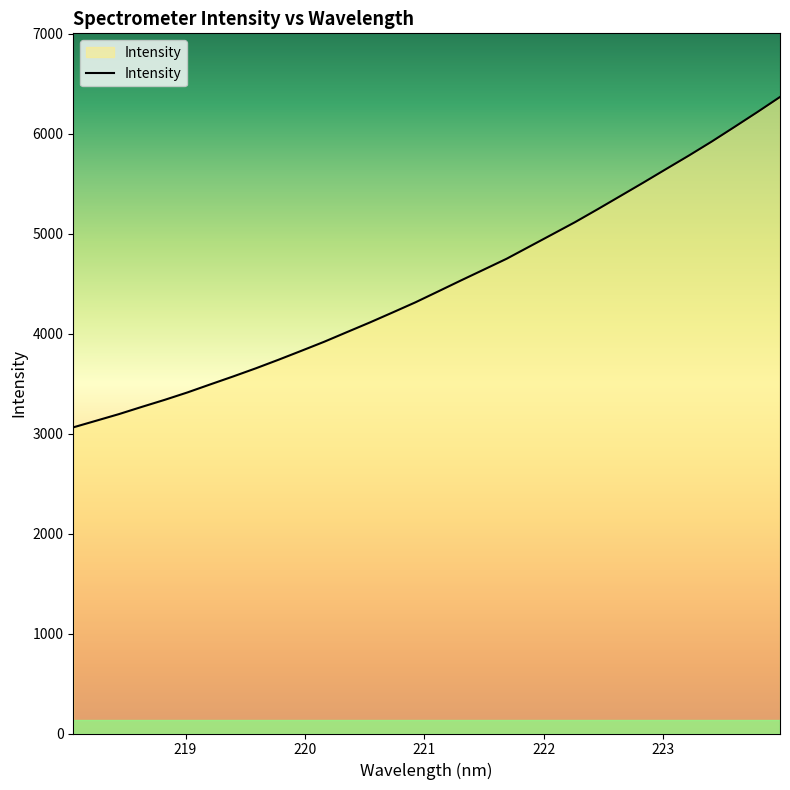

What is the minimum value shown in the chart?

3062.7